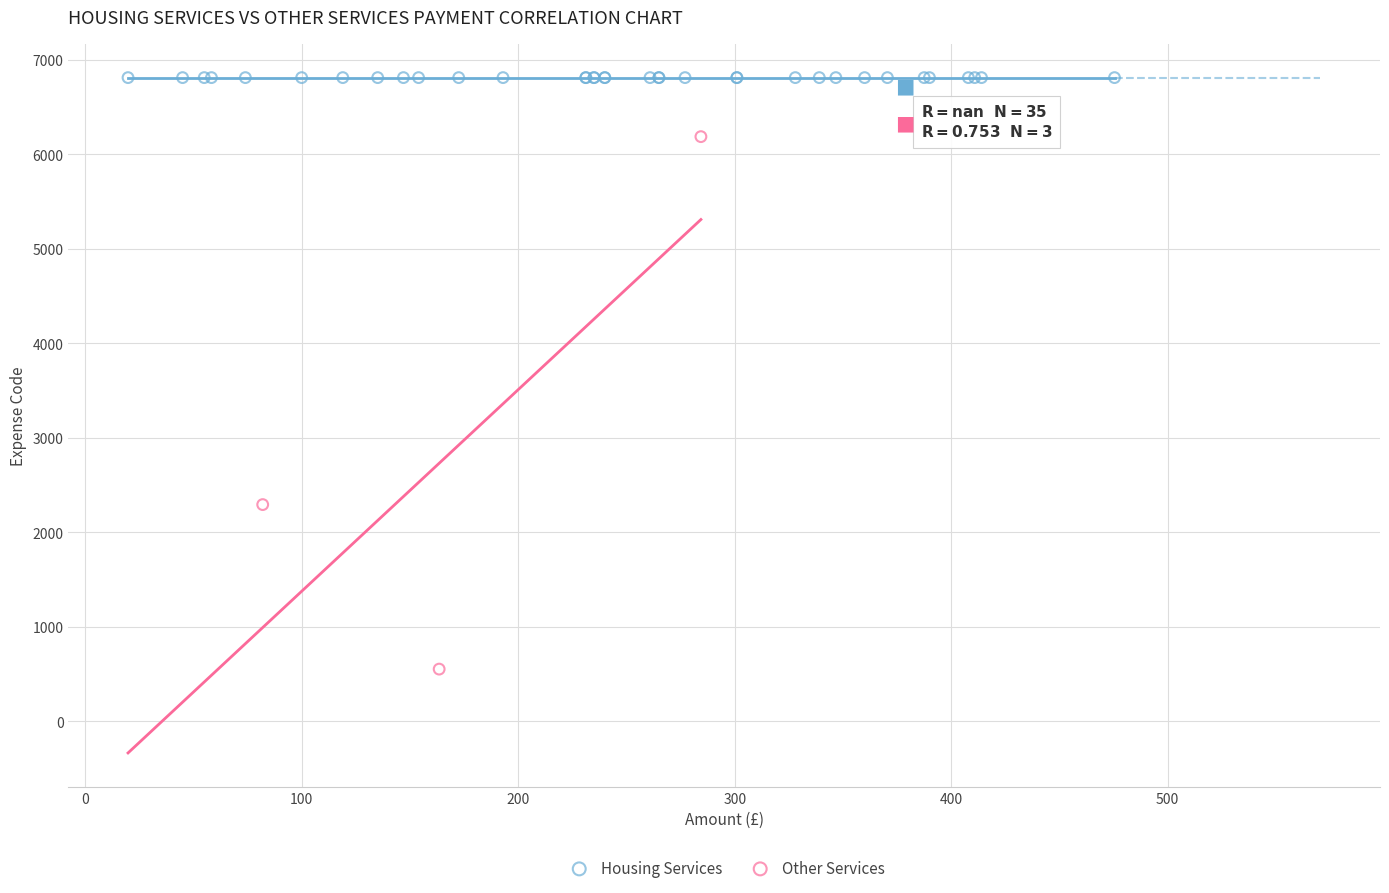

Which series contains the highest Y value?

Housing Services